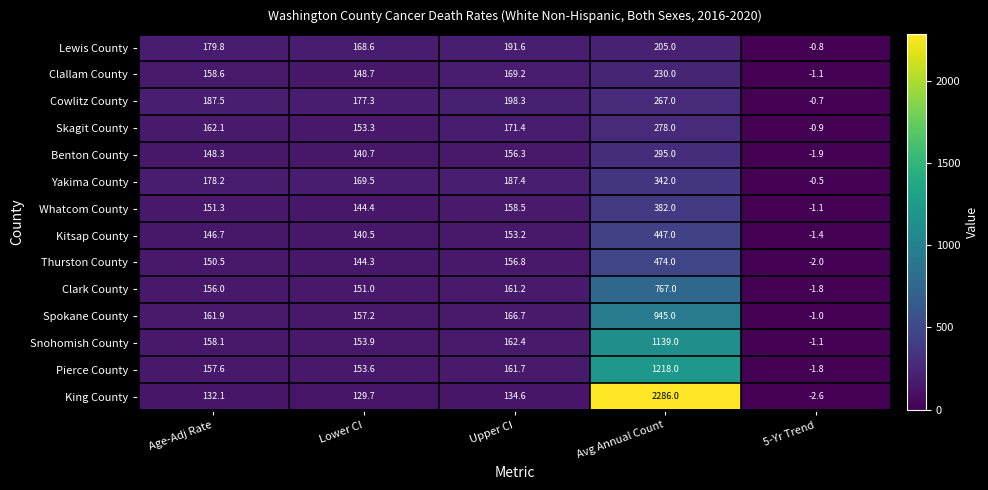

At how many categories does at least one series exceed 2253?

1